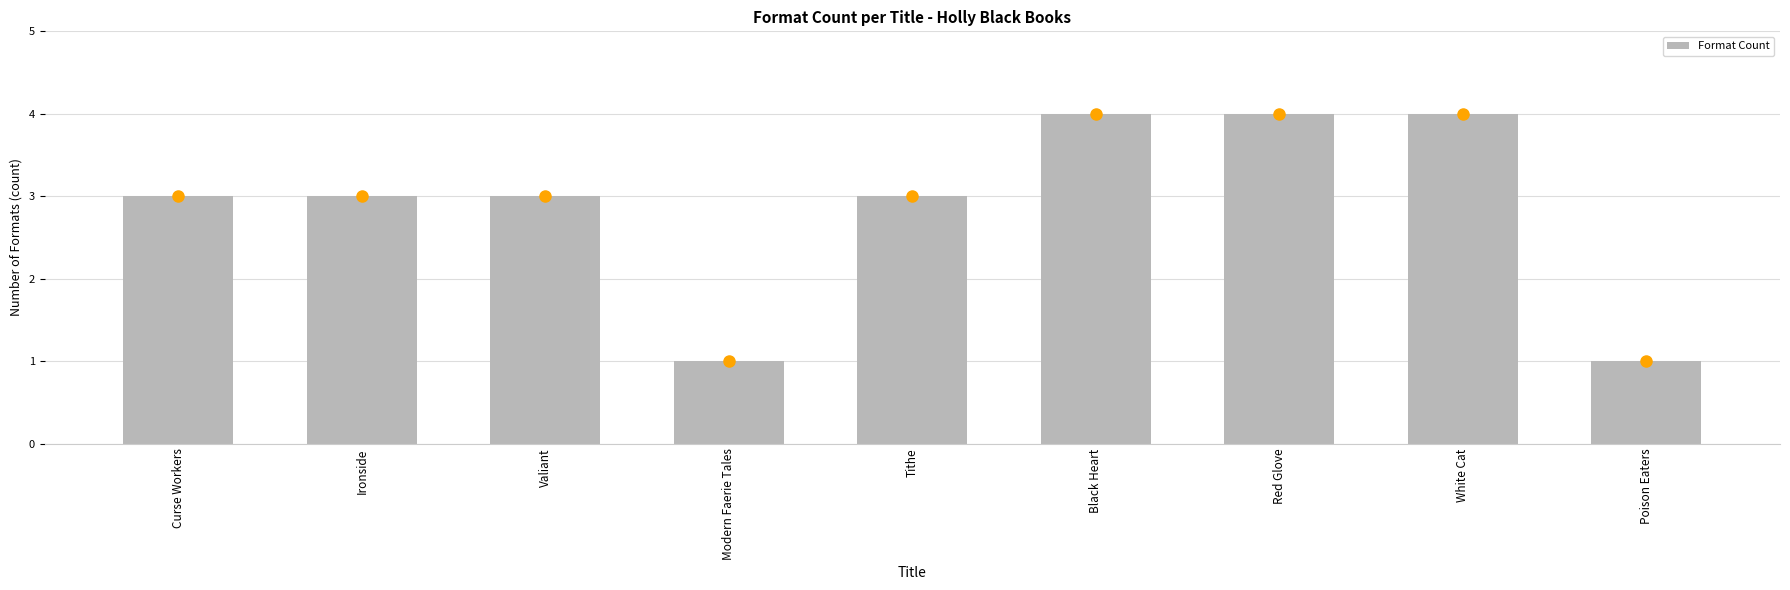

What is the value of the 3rd bar from the left?

3